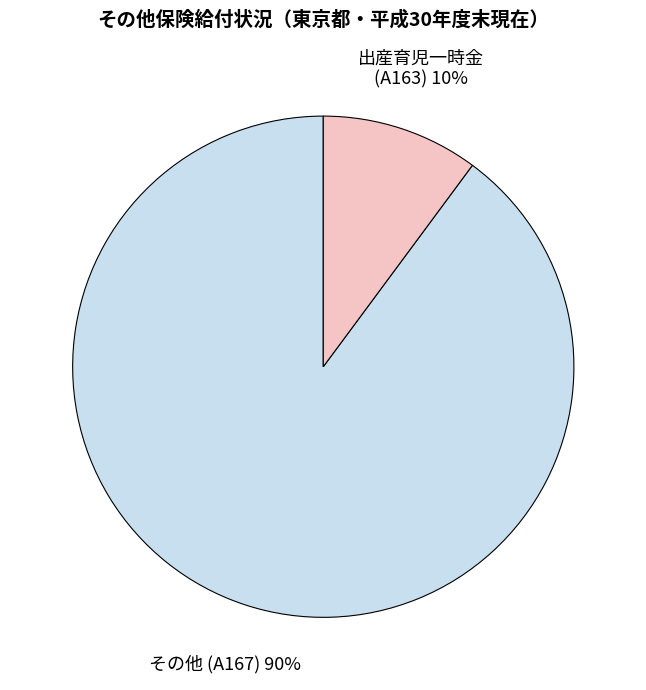

To the nearest percent, what is the average slice percentage?

50%